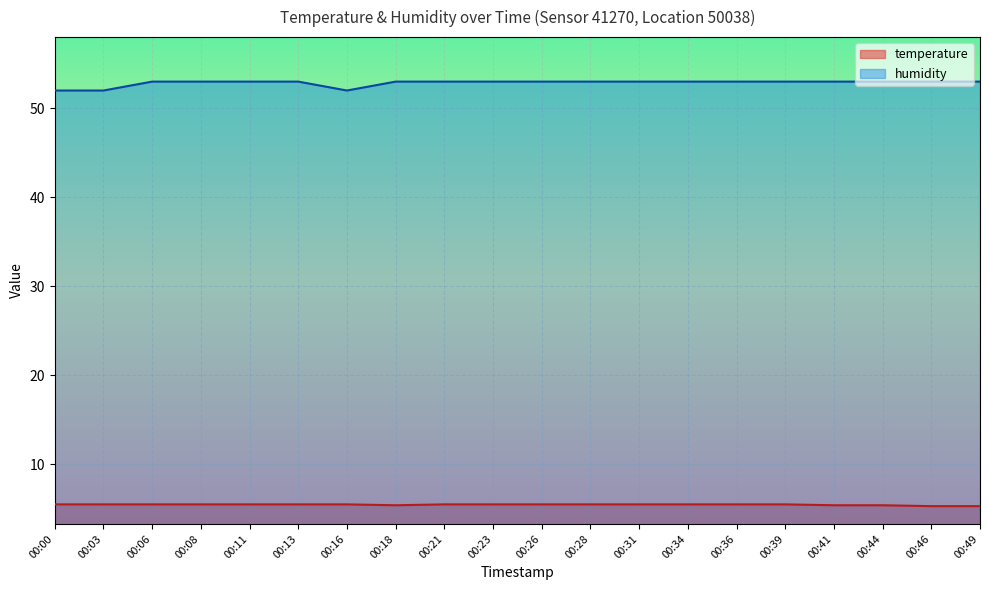

Count the humidity values in the range 53 to 54.

17